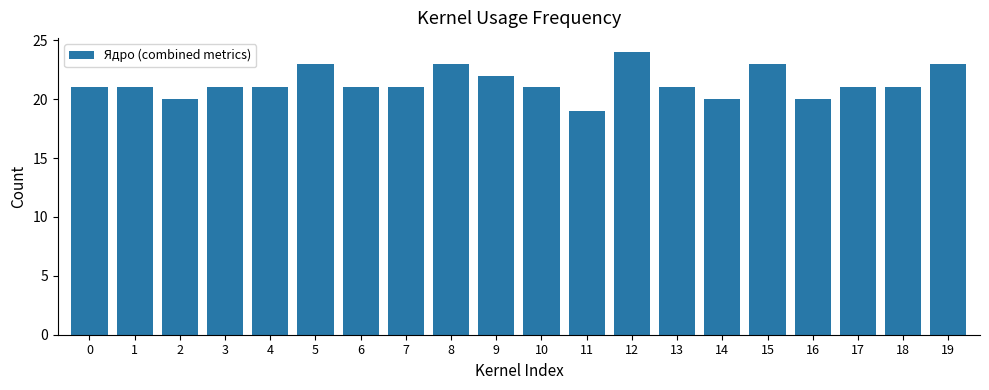

What is the sum of the values at 8 and 4?

44